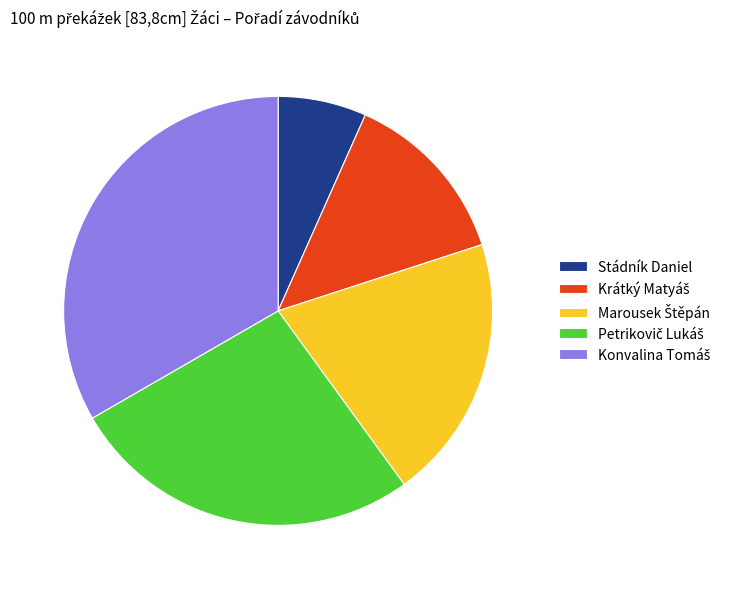

Which category has the smallest portion of the pie?

Stádník Daniel